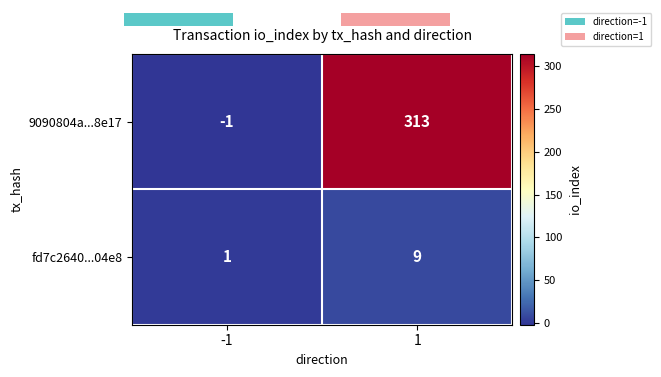

How many data points does each series have?

2